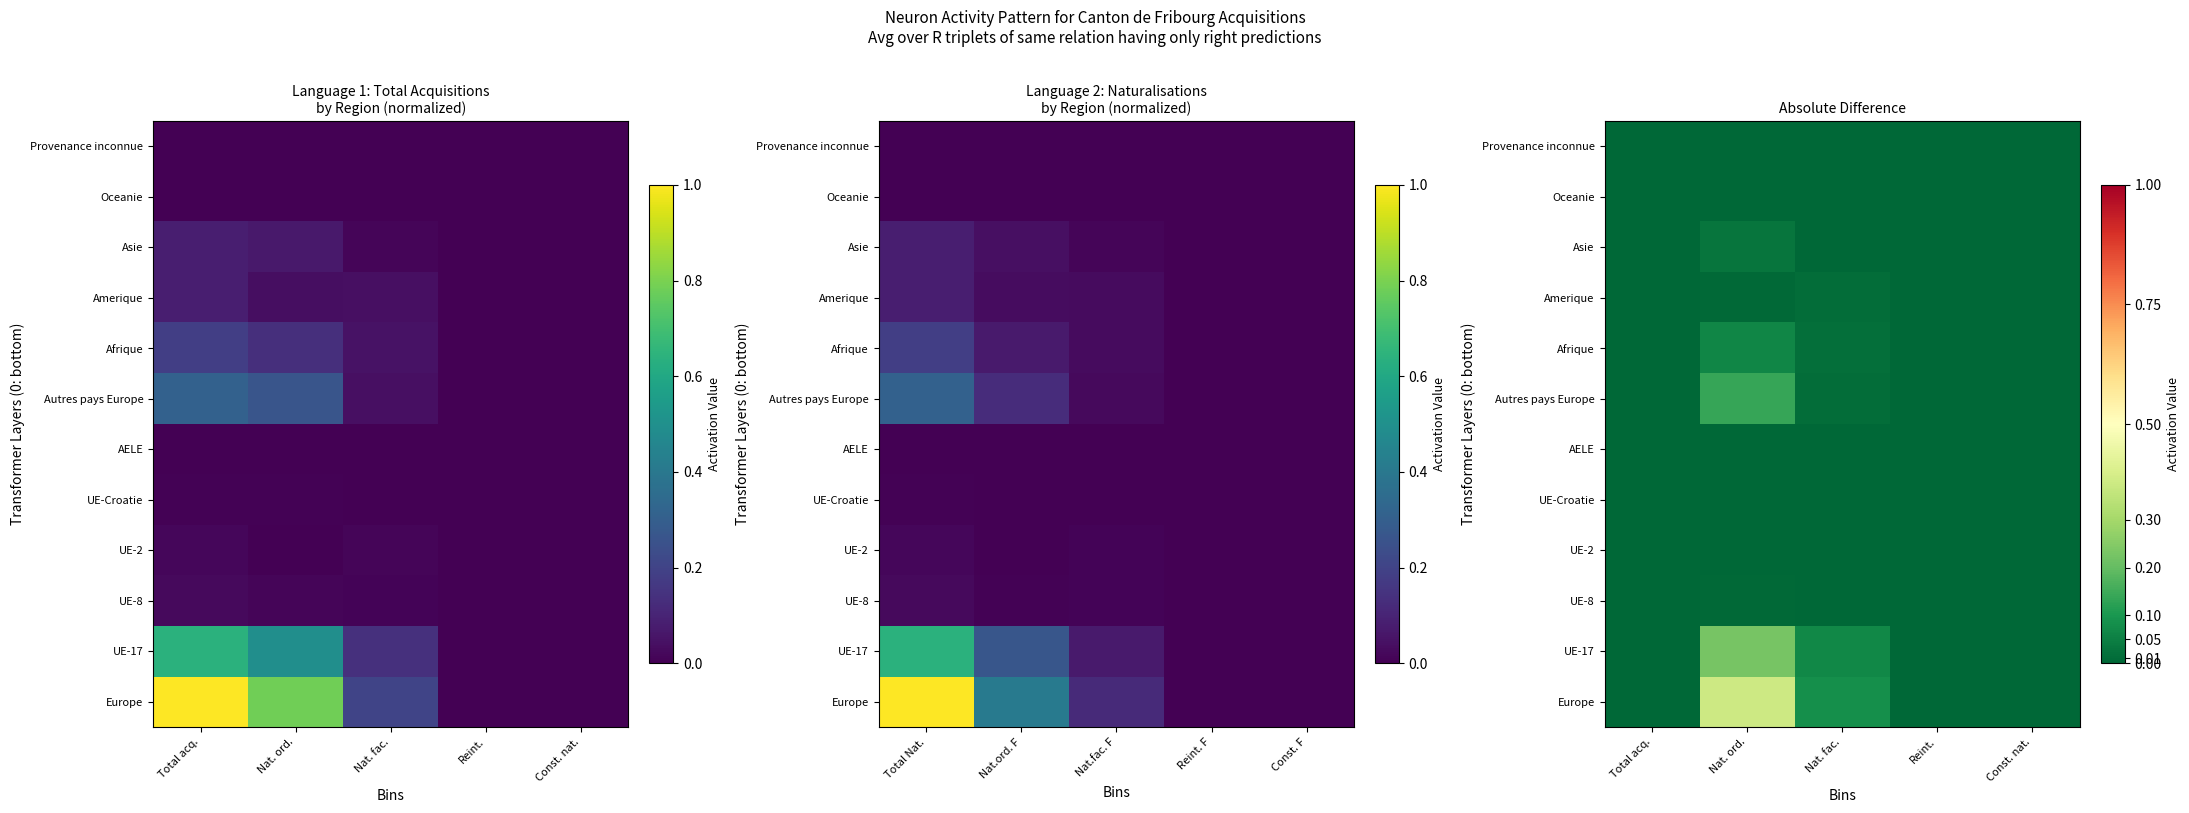

At how many categories does at least one series exceed 0?

5